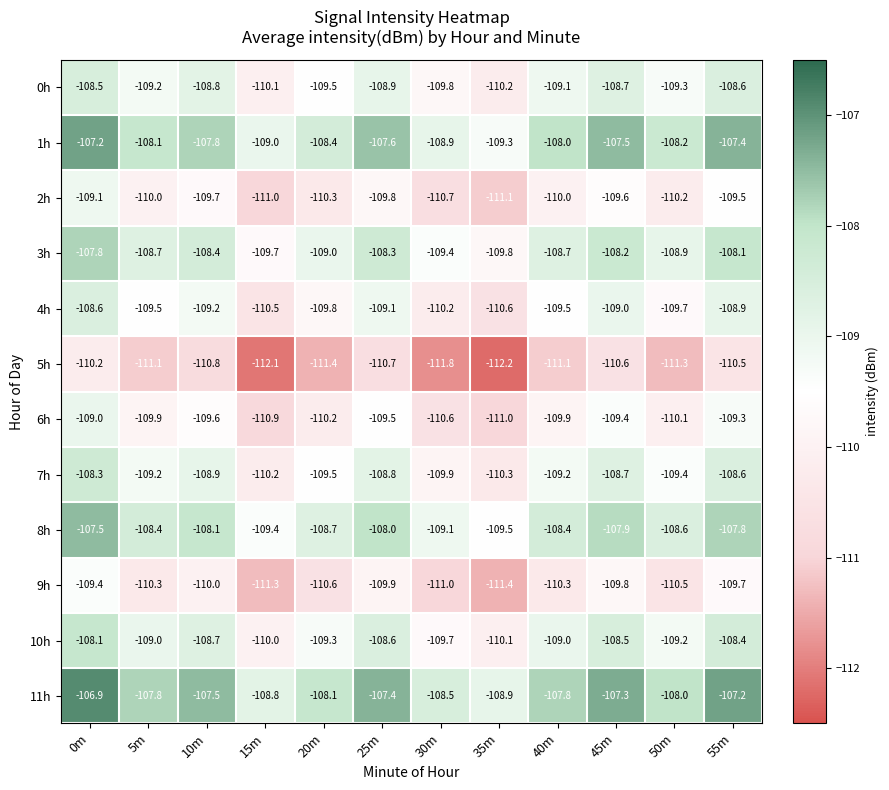

Which category has the highest value in the 0h series?

0m